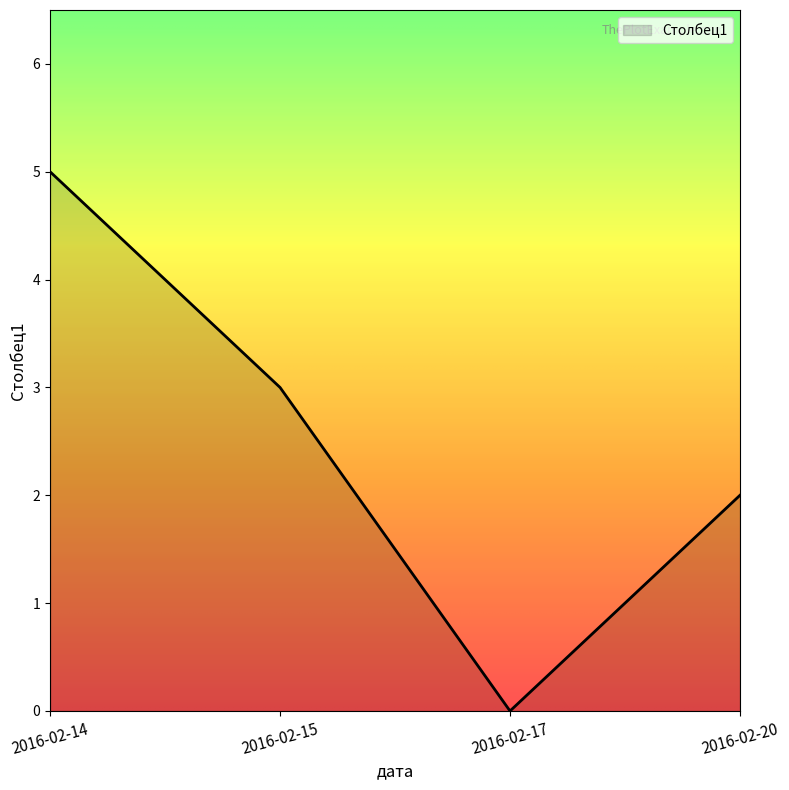

What is the sum of the values at 2016-02-17 and 2016-02-14?

5